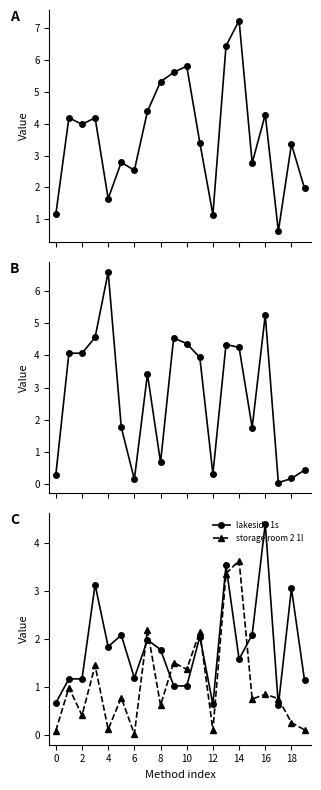

True or false: storage room 2 1l has more than 2 interior local peaks.

True